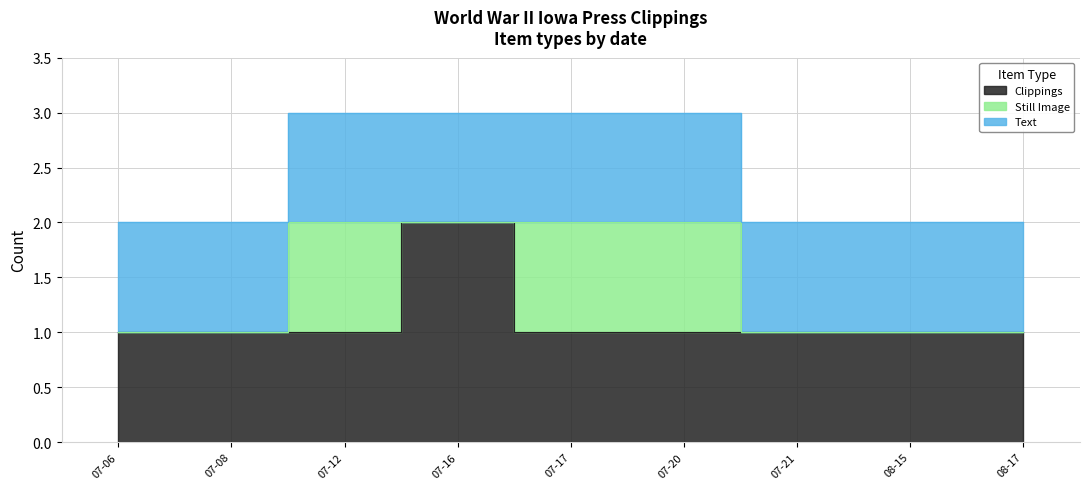

What is the total value across all series at 1944-07-17?

3